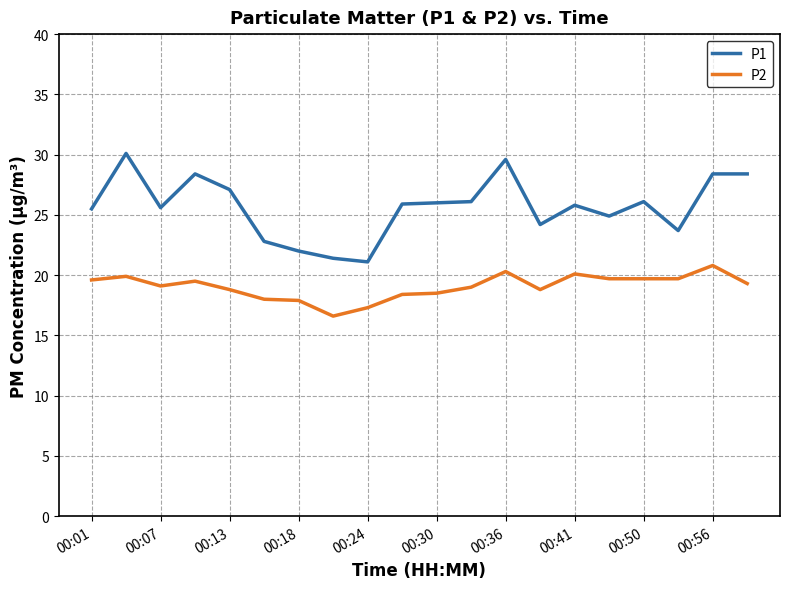

How many categories are shown in the chart?

20